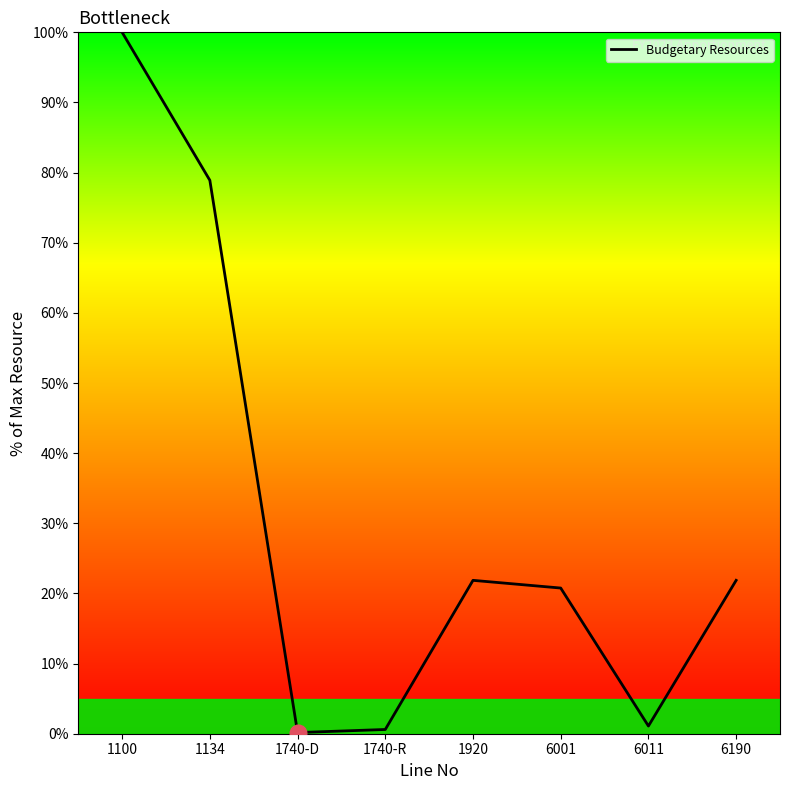

Does the chart display data point markers on the line(s)?

No